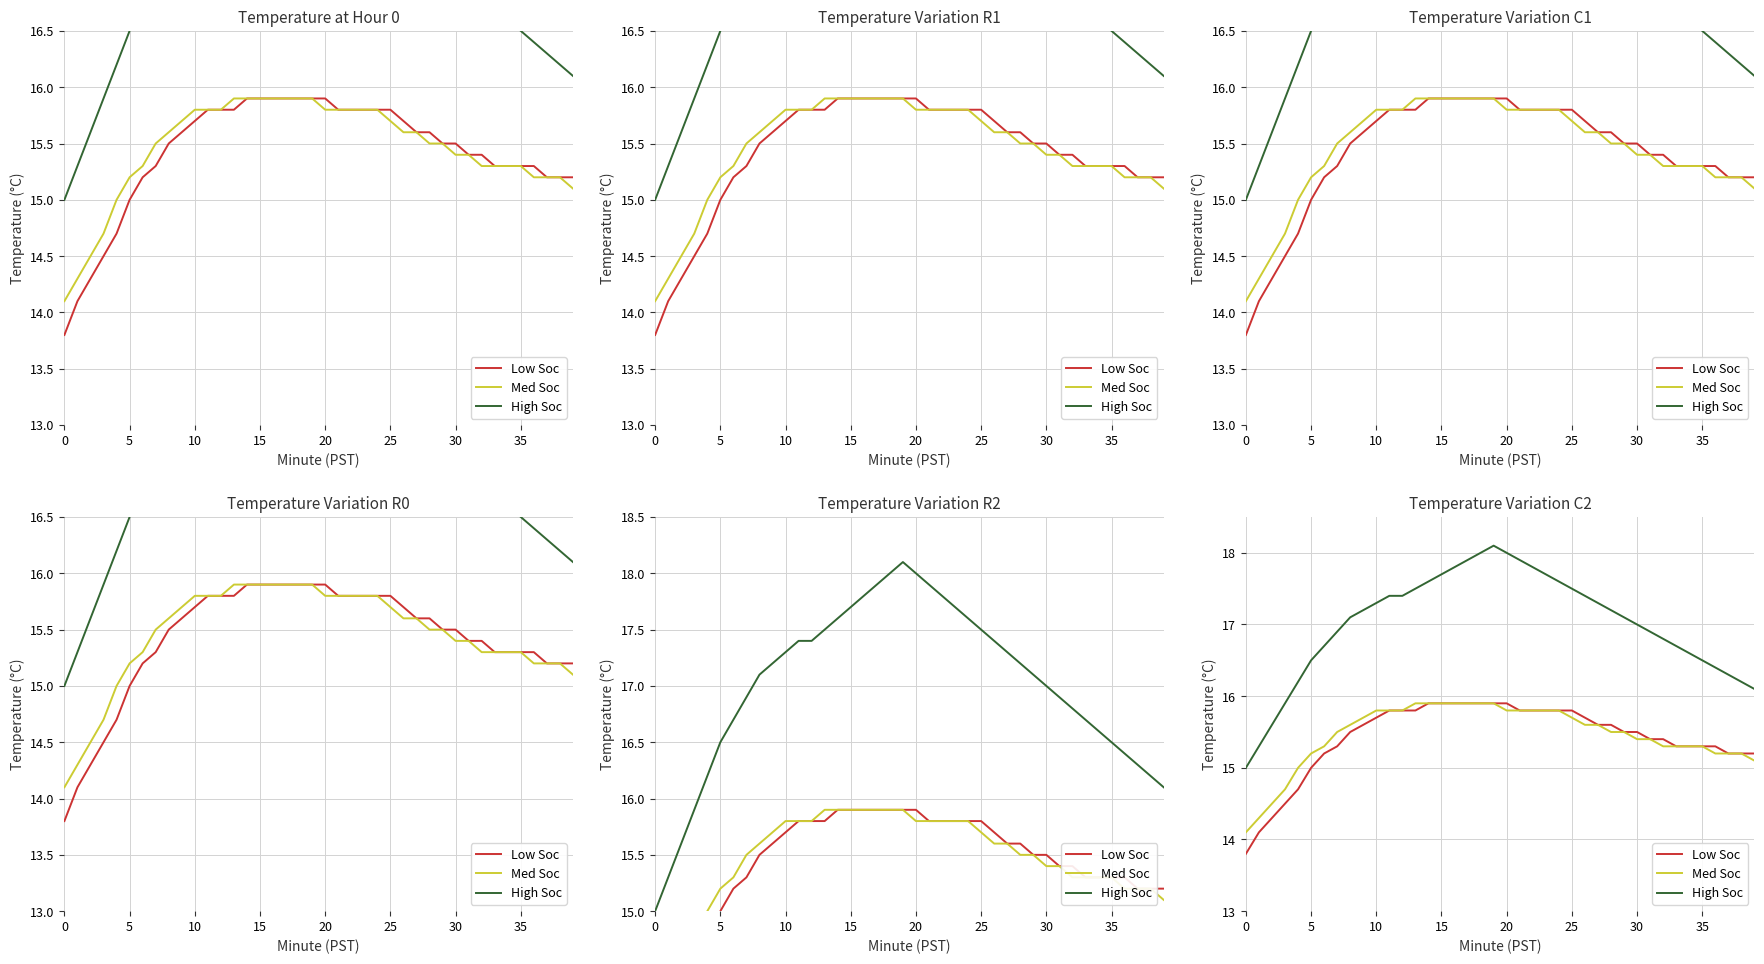

What is the value of the High Soc point at the 28th from the left?

17.3